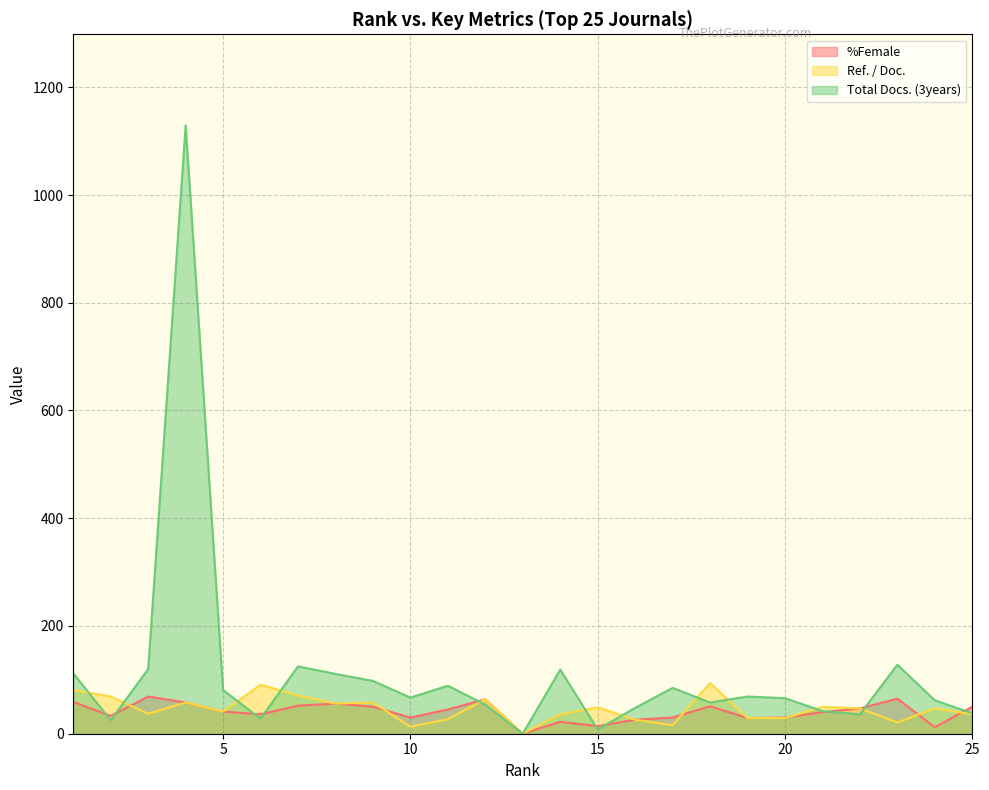

Which series has the largest total across all categories?

Total Docs. (3years)